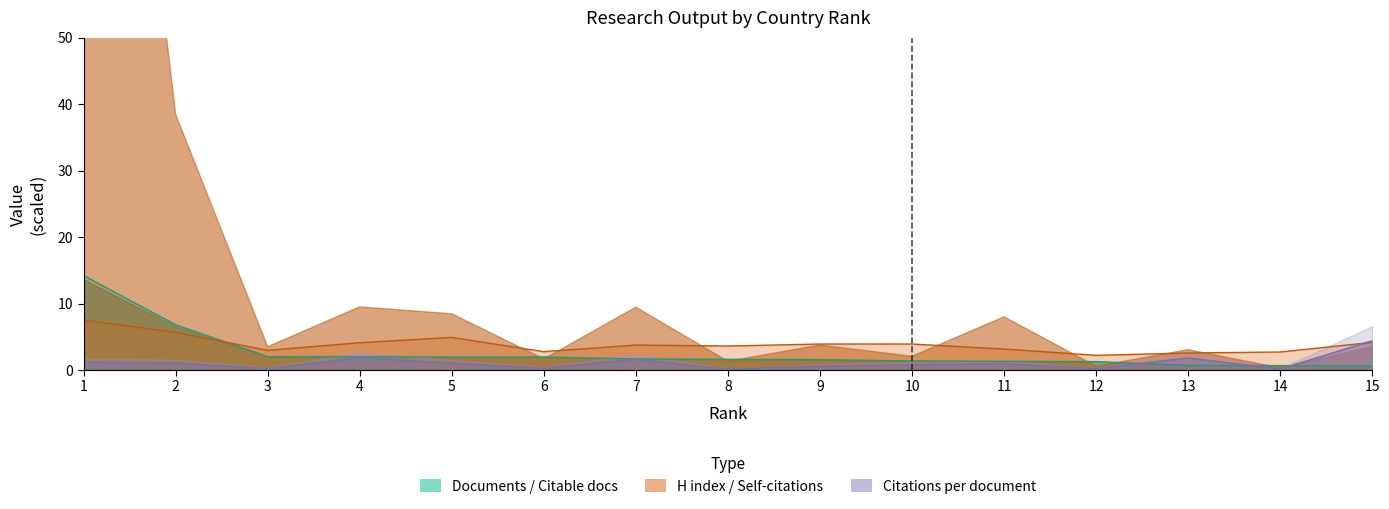

At which label is H index closest to 4?

4